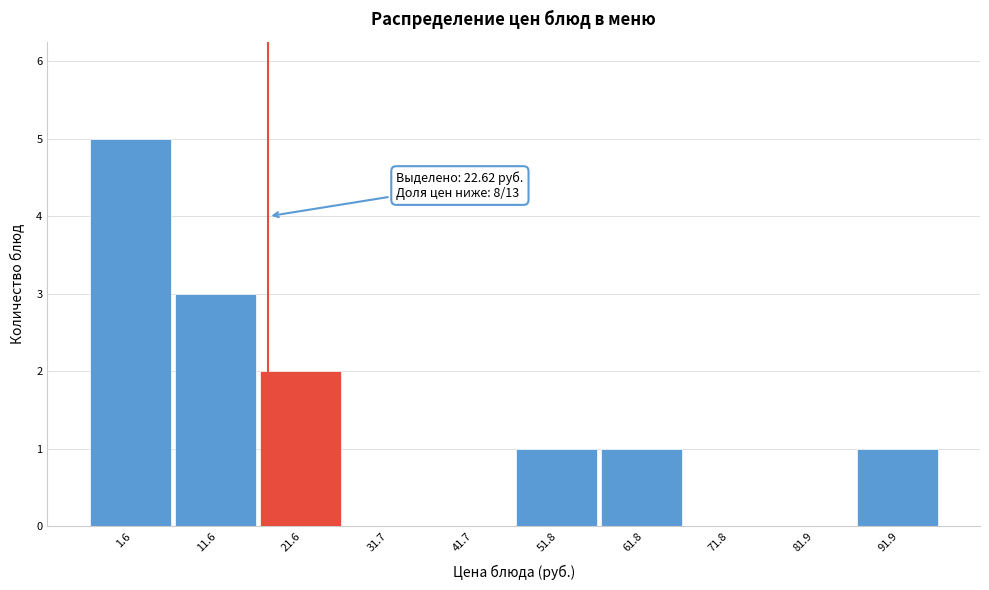

Reading right to left, extract all data points from this chart.

91.9=1	81.9=0	71.8=0	61.8=1	51.8=1	41.7=0	31.7=0	21.6=2	11.6=3	1.6=5